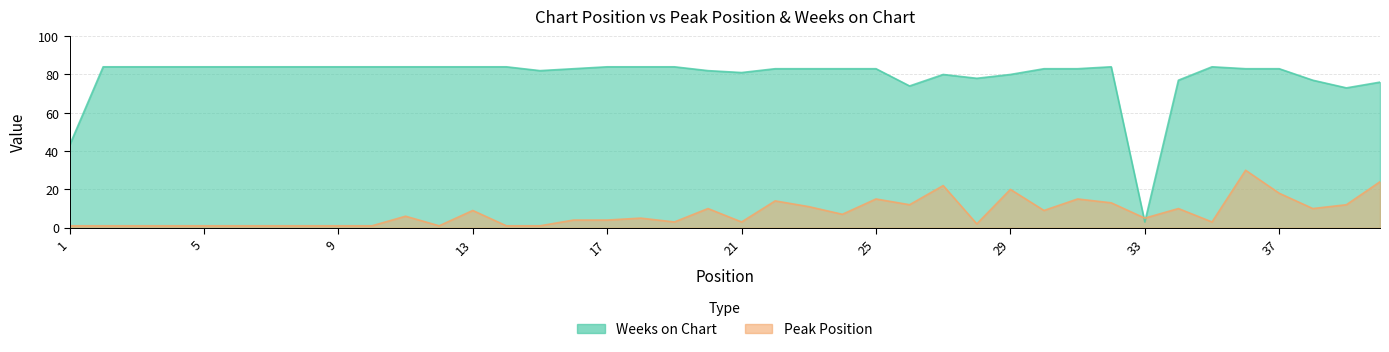

Which series has the largest range (max minus min)?

Weeks on Chart